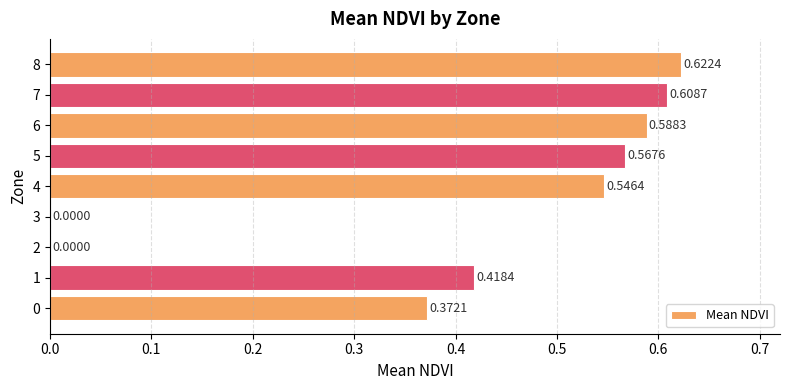

What is the sum of the values at 7 and 1?

1.0